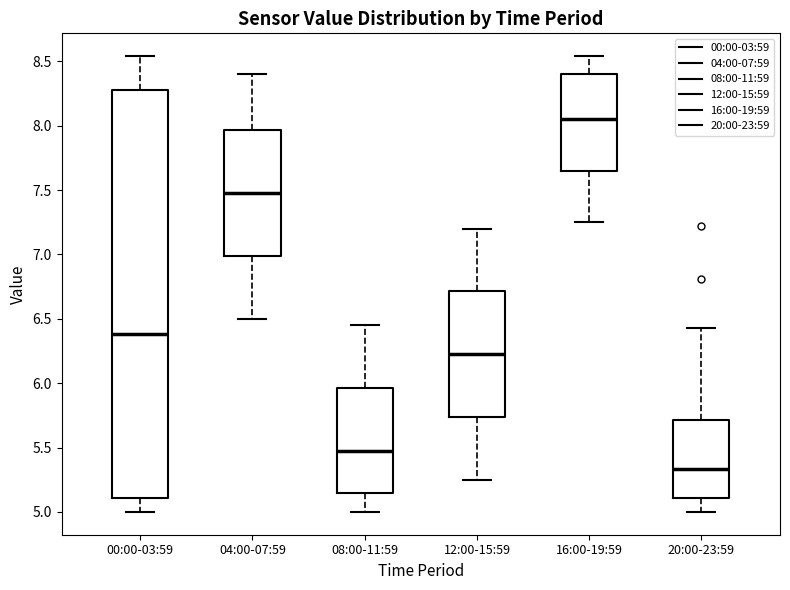

Reading left to right, transcribe this box plot: for each box, give where its median line is, the range the box spans, and where its two whiskers end, as read against the y-axis. The values are not printed on the chart, so give them approximately, as read against the axis.

00:00-03:59: median 6.40, box 5.10 to 8.30, whiskers 5.00 to 8.55
04:00-07:59: median 7.50, box 7.00 to 7.95, whiskers 6.50 to 8.40
08:00-11:59: median 5.50, box 5.15 to 5.95, whiskers 5.00 to 6.45
12:00-15:59: median 6.25, box 5.75 to 6.70, whiskers 5.25 to 7.20
16:00-19:59: median 8.05, box 7.65 to 8.40, whiskers 7.25 to 8.55
20:00-23:59: median 5.35, box 5.10 to 5.70, whiskers 5.00 to 6.45